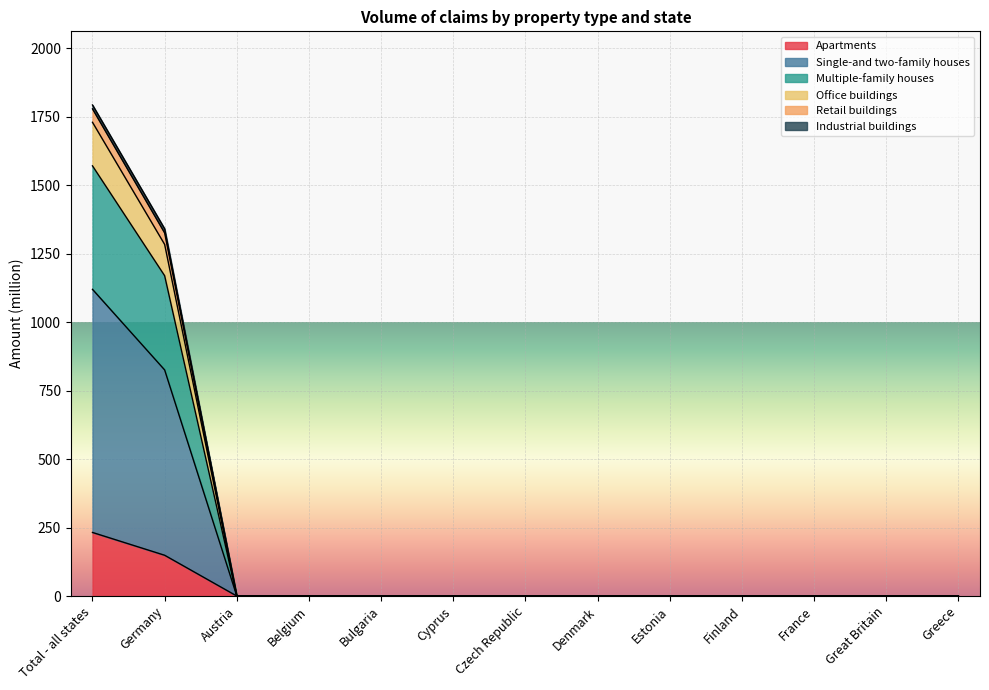

At how many categories does at least one series exceed 904?

2